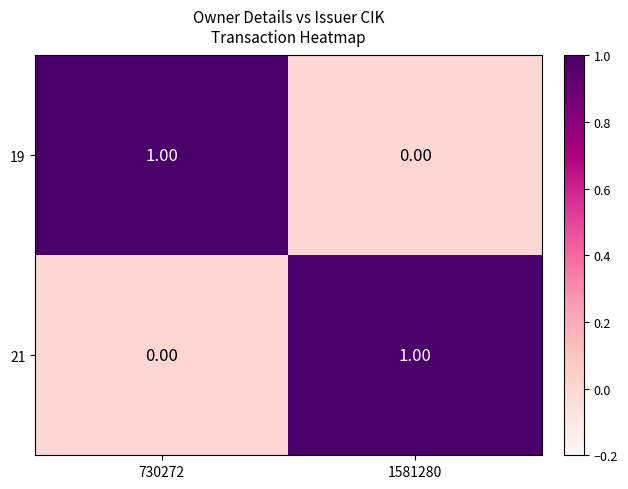

List the labels in order of 21 value, smallest first.

730272, 1581280